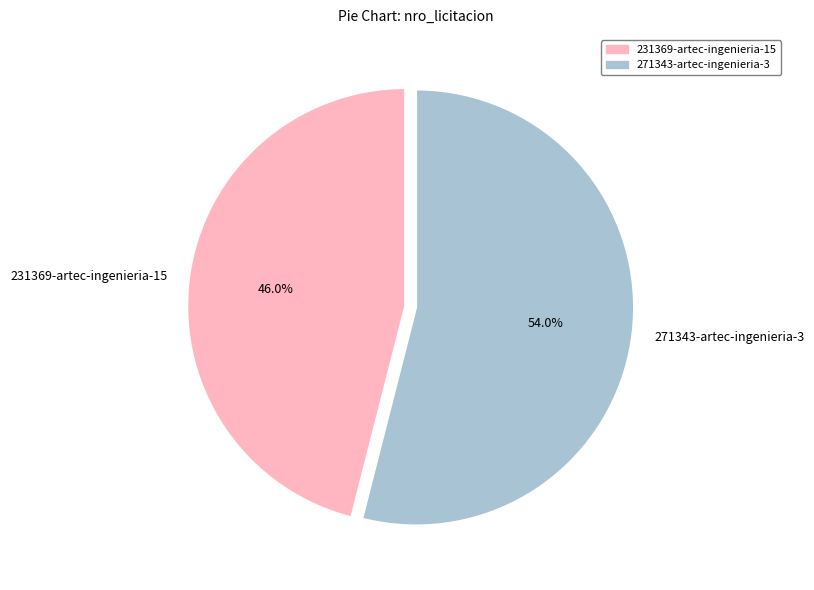

True or false: 271343-artec-ingenieria-3 accounts for 44% of the total.

False